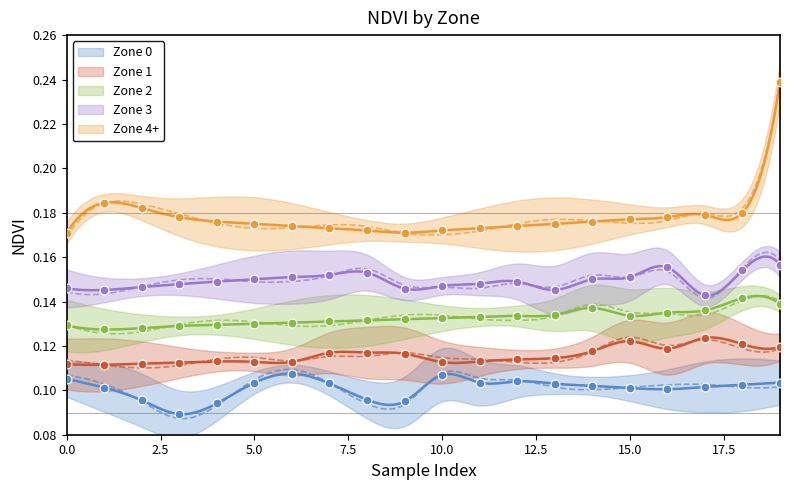

Which series has the largest Y range (max minus min)?

Zone 4+